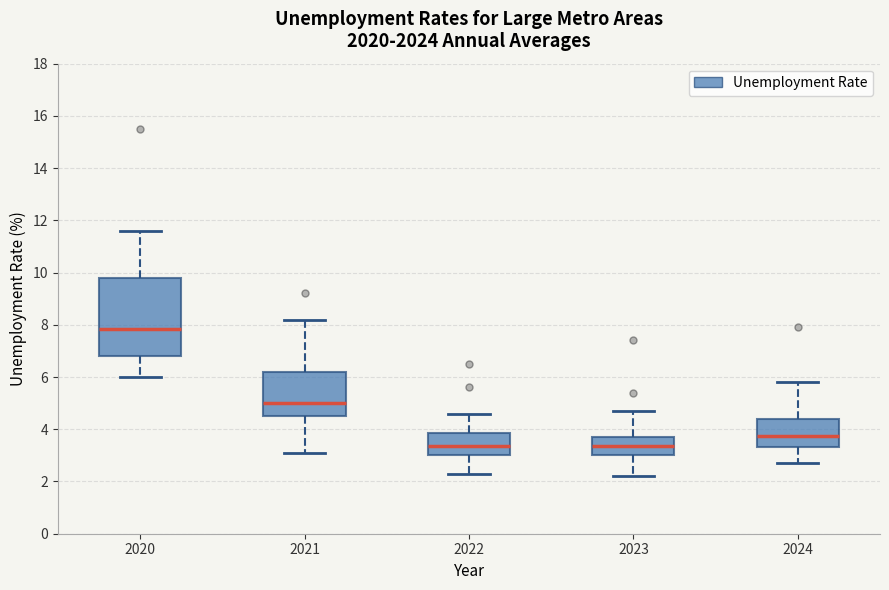

Reading left to right, transcribe this box plot: for each box, give where its median line is, the range the box spans, and where its two whiskers end, as read against the y-axis. The values are not printed on the chart, so give them approximately, as read against the axis.

2020: median 7.8, box 6.8 to 9.8, whiskers 6.0 to 11.6
2021: median 5.0, box 4.6 to 6.2, whiskers 3.2 to 8.2
2022: median 3.4, box 3.0 to 3.8, whiskers 2.4 to 4.6
2023: median 3.4, box 3.0 to 3.8, whiskers 2.2 to 4.8
2024: median 3.8, box 3.4 to 4.4, whiskers 2.8 to 5.8